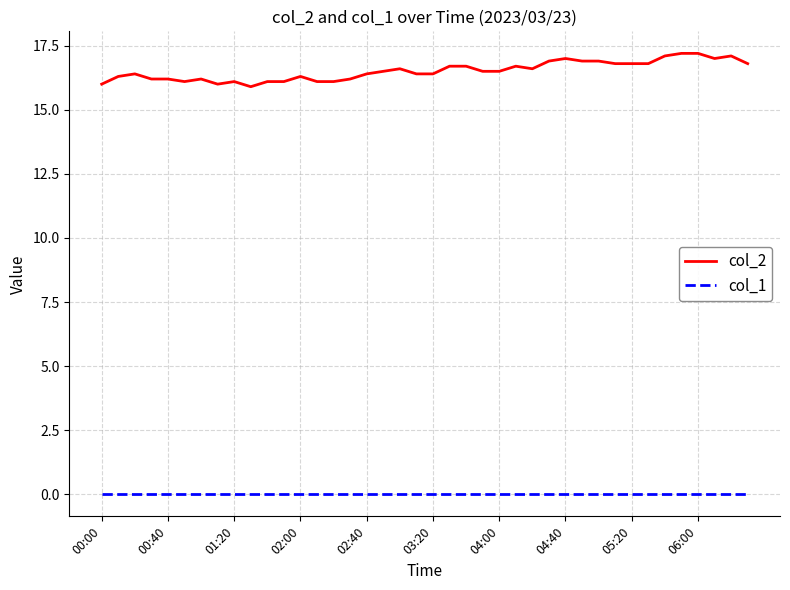

What is the greatest value displayed?

17.2